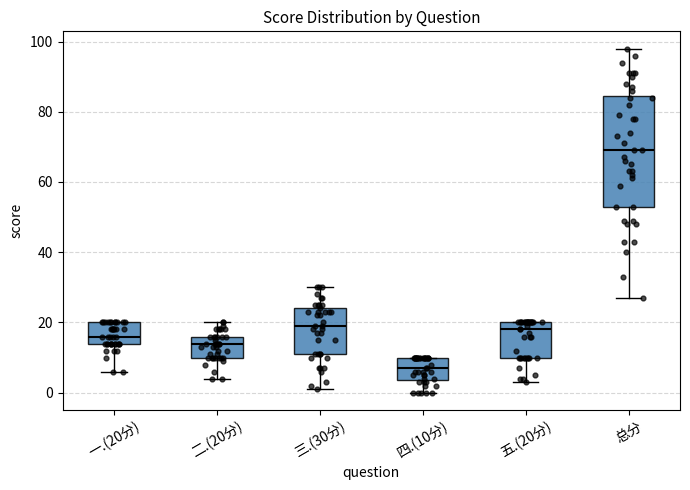

Reading left to right, transcribe this box plot: for each box, give where its median line is, the range the box spans, and where its two whiskers end, as read against the y-axis. The values are not printed on the chart, so give them approximately, as read against the axis.

一.(20分): median 16, box 14 to 20, whiskers 6 to 20
二.(20分): median 14, box 10 to 16, whiskers 4 to 20
三.(30分): median 20, box 12 to 24, whiskers 2 to 30
四.(10分): median 8, box 4 to 10, whiskers 0 to 10
五.(20分): median 18, box 10 to 20, whiskers 4 to 20
总分: median 70, box 54 to 84, whiskers 28 to 98